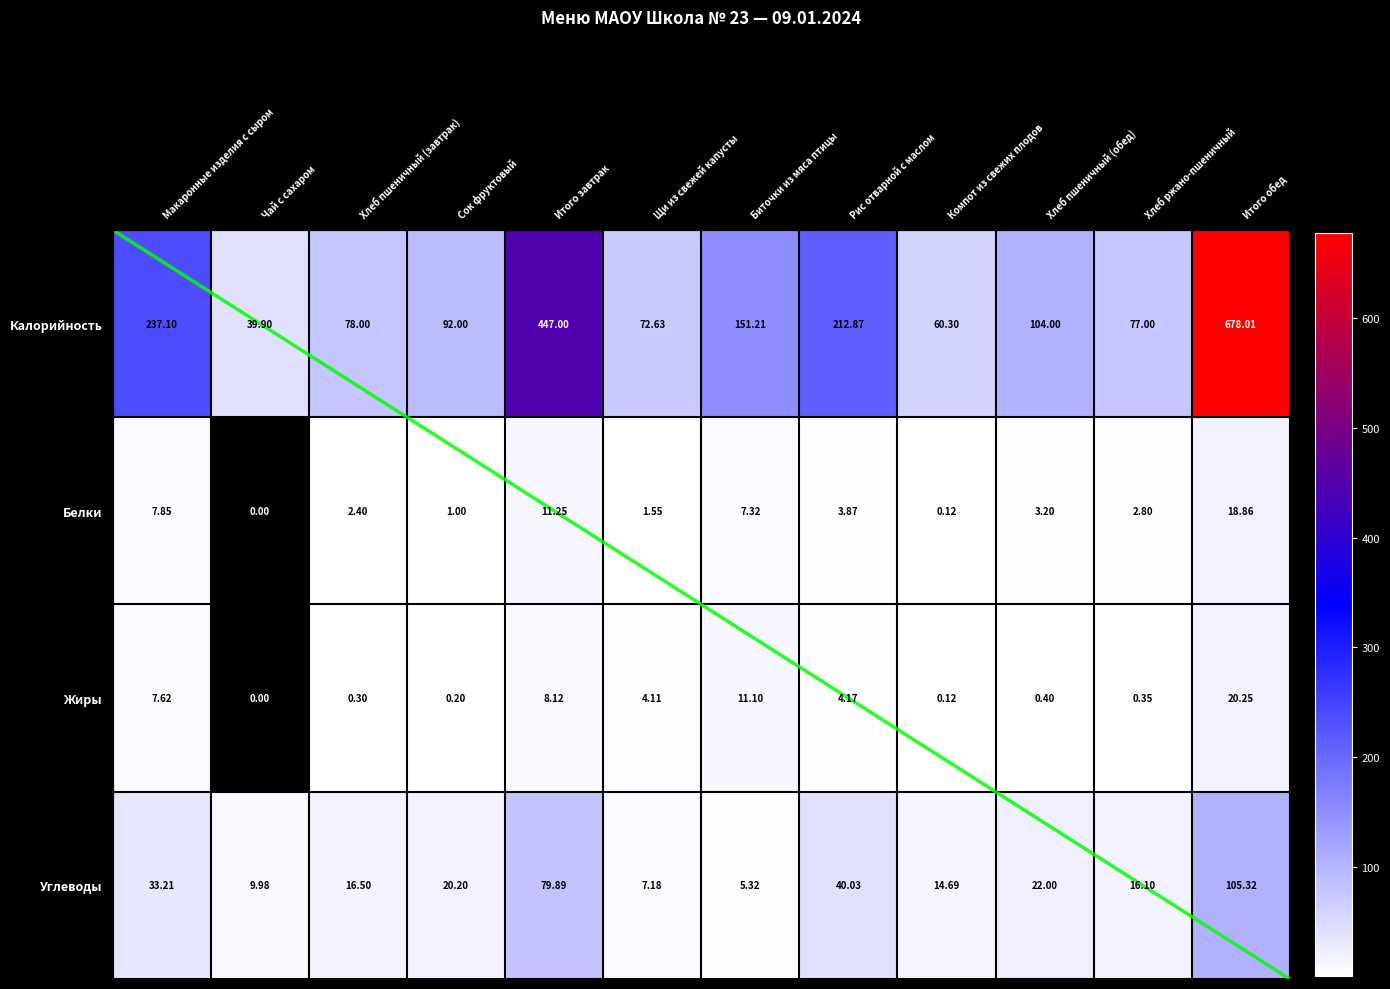

Which has a higher value, Сок фруктовый or Макаронные изделия с сыром?

Макаронные изделия с сыром